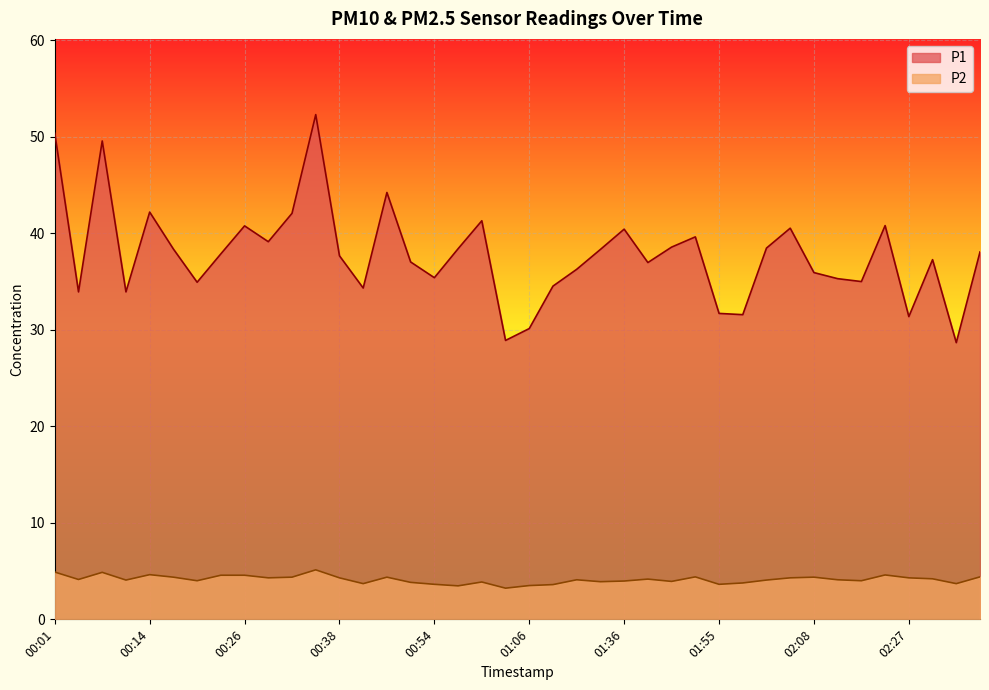

What is the label of the 13th point from the right?

01:52